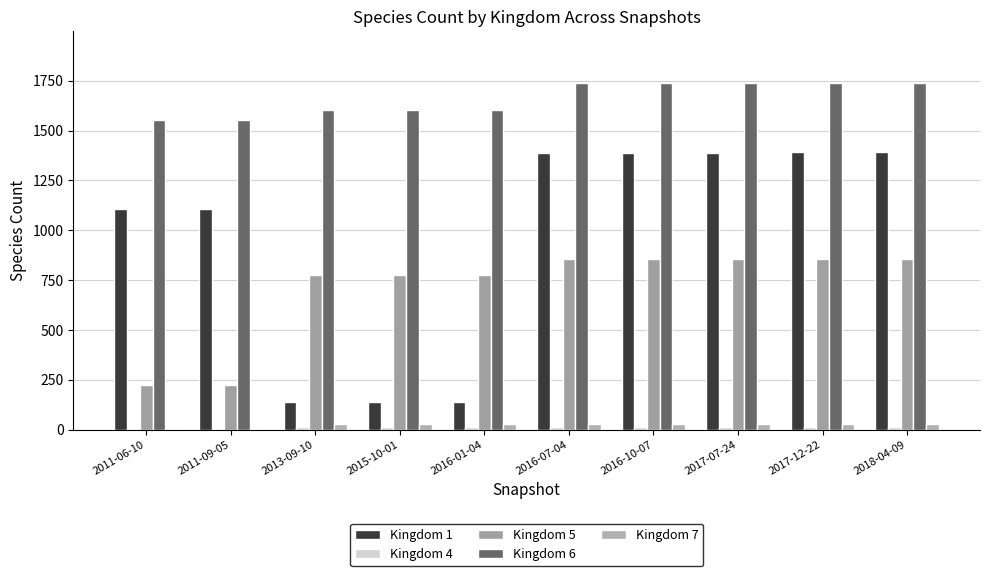

Are the bars grouped side by side (vs. stacked)?

Yes